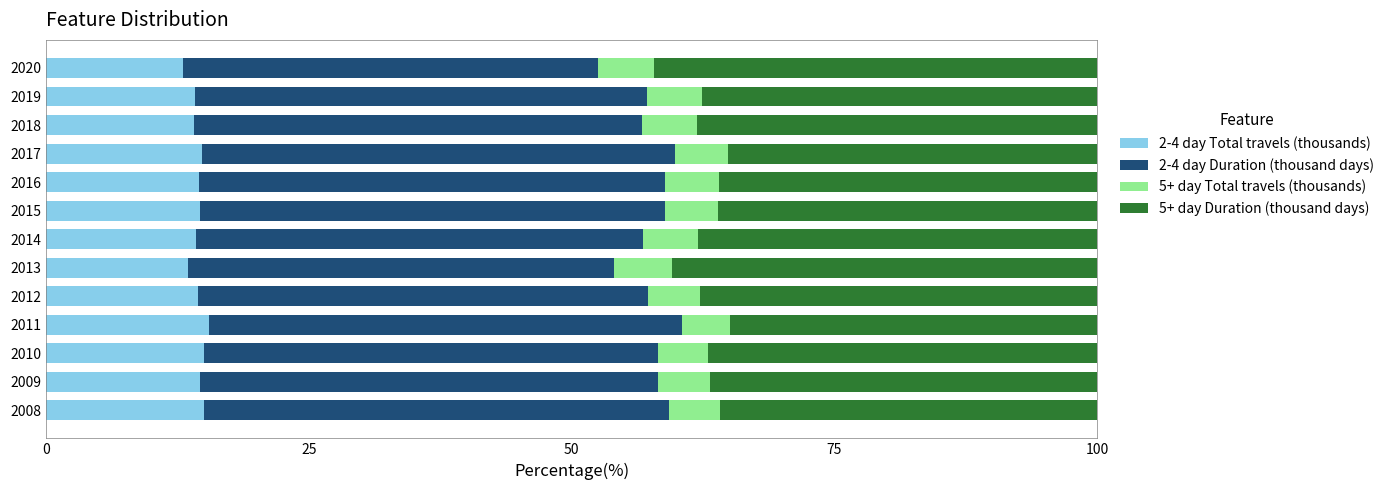

What is the total value across all series at 2019?

100.0